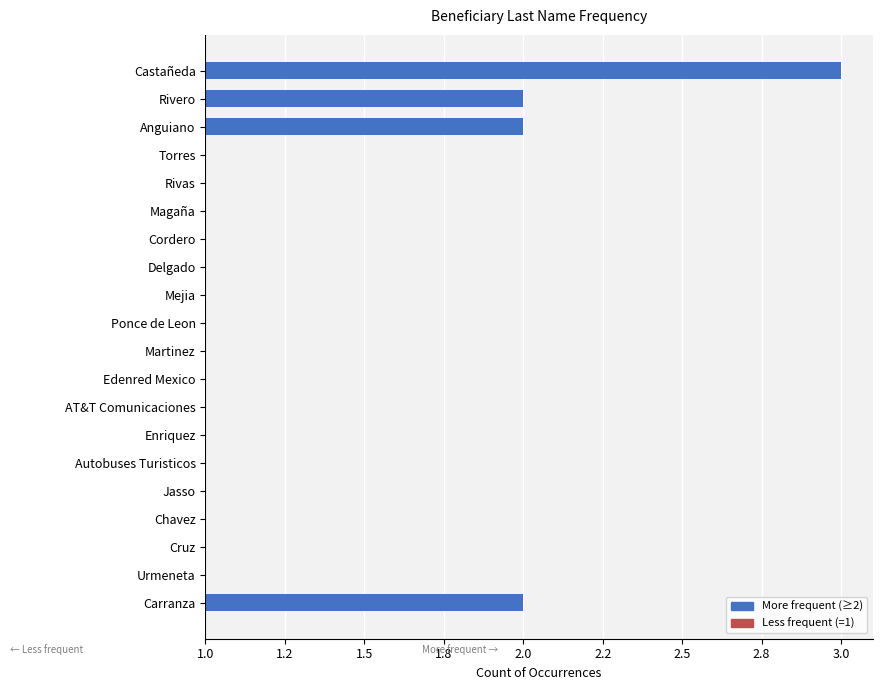

At which category does the chart reach its peak across all series?

Castañeda